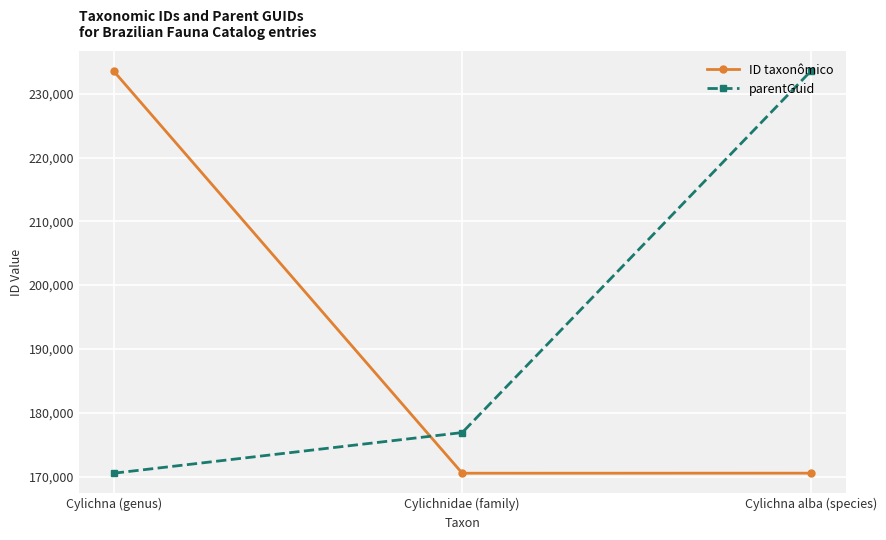

Is it true that parentGuid equals 72975 at Cylichna (genus)?

False